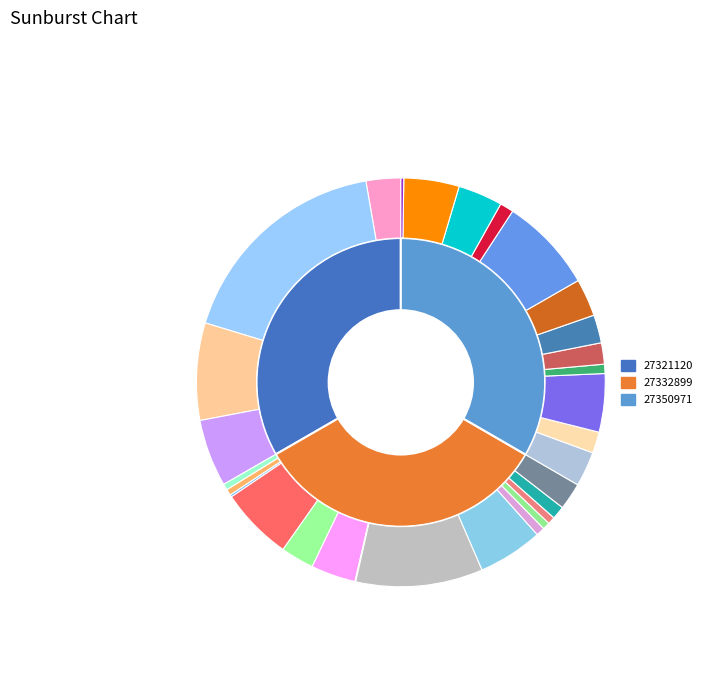

What percentage is the 27332899 slice, to the nearest percent?

33%